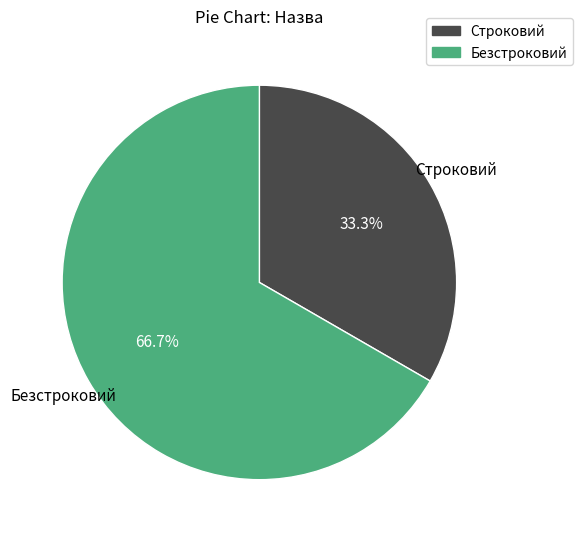

How many segments does this pie chart have?

2